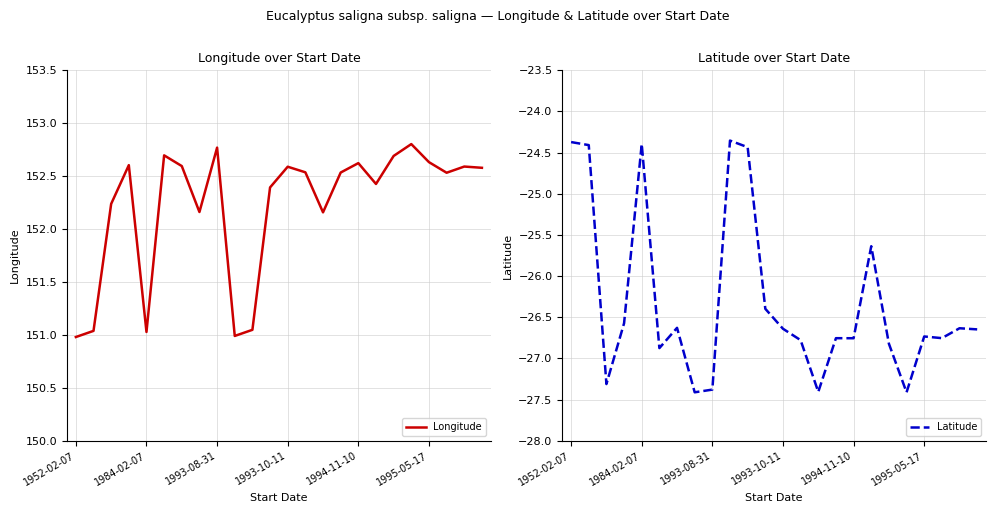

The Longitude series shows 243.4 at 1993-10-11. True or false?

False